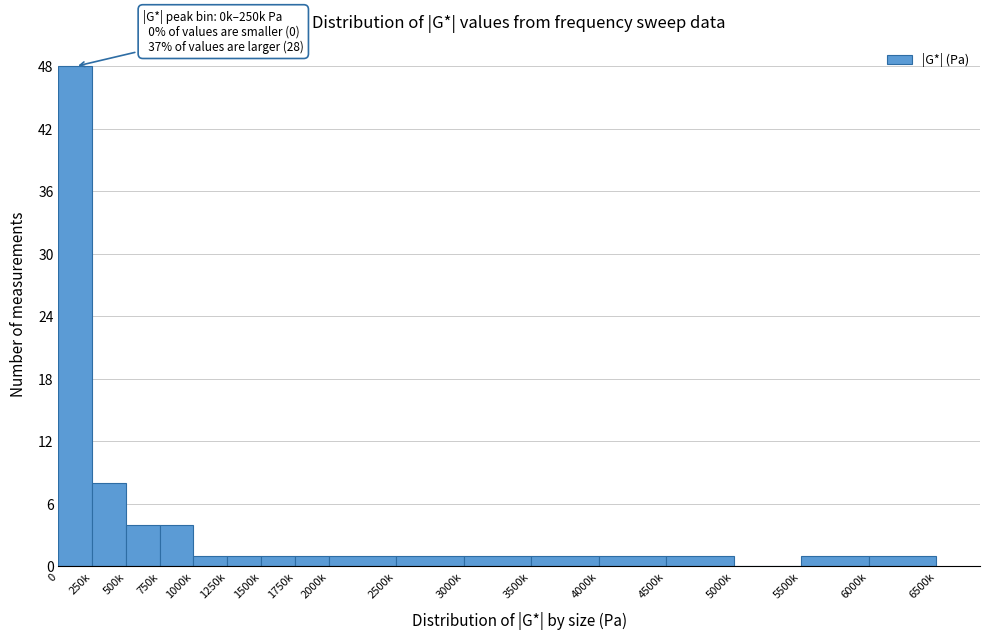

Reading left to right, what are all the values shown in this chart?

0=48	250k=8	500k=4	750k=4	1000k=1	1250k=1	1500k=1	1750k=1	2000k=1	2500k=1	3000k=1	3500k=1	4000k=1	4500k=1	5000k=0	5500k=1	6000k=1